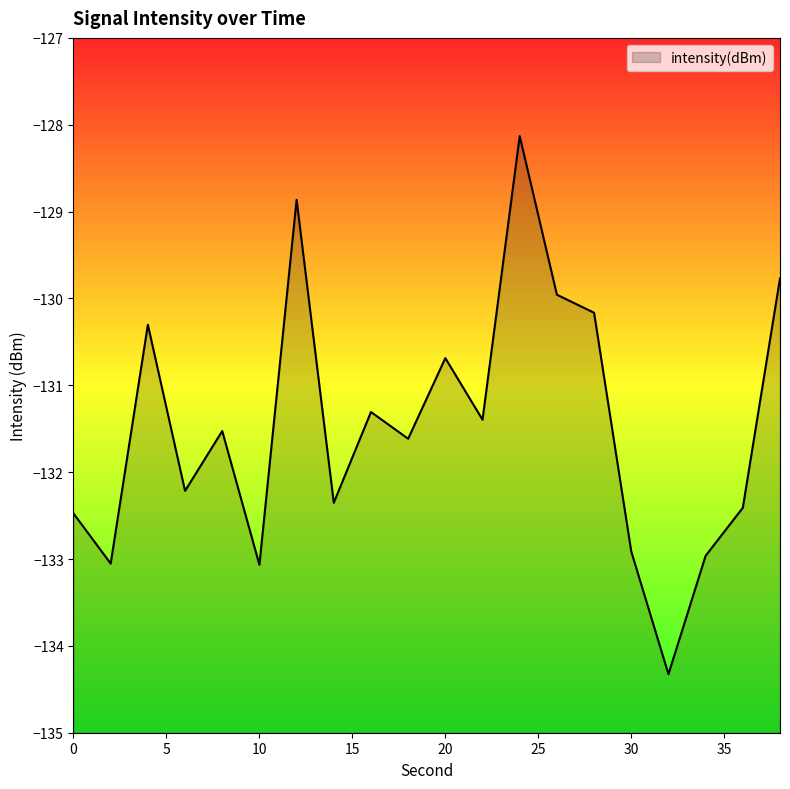

Read the value at 36.

-132.4